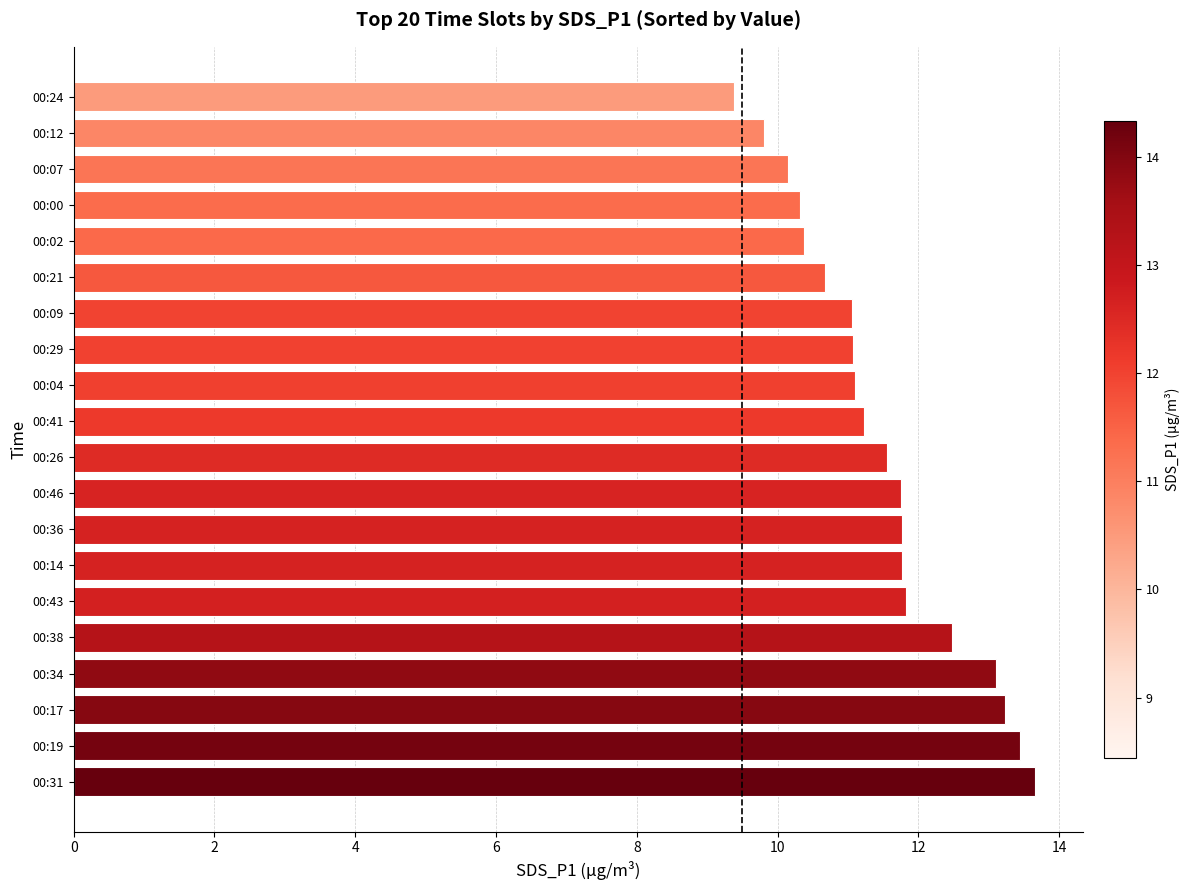

How many data points does each series have?

20